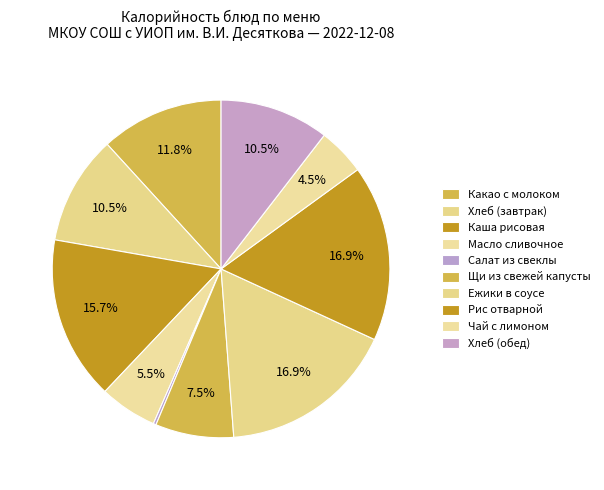

Rank the categories by value from highest to lowest.

Ежики в соусе, Рис отварной, Каша рисовая, Какао с молоком, Хлеб (завтрак), Хлеб (обед), Щи из свежей капусты, Масло сливочное, Чай с лимоном, Салат из свеклы